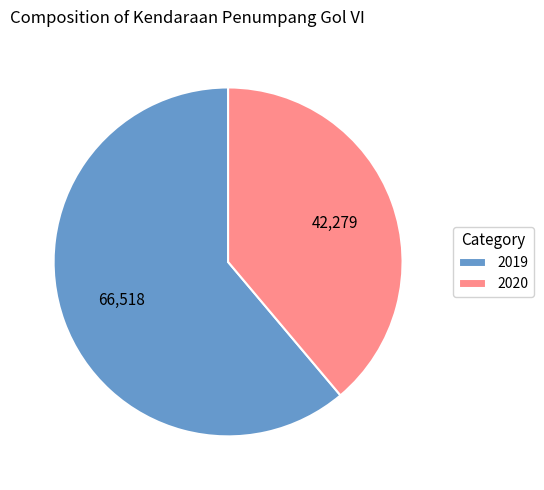

Approximately how many times larger is the value at 2019 compared to 2020?

1.6